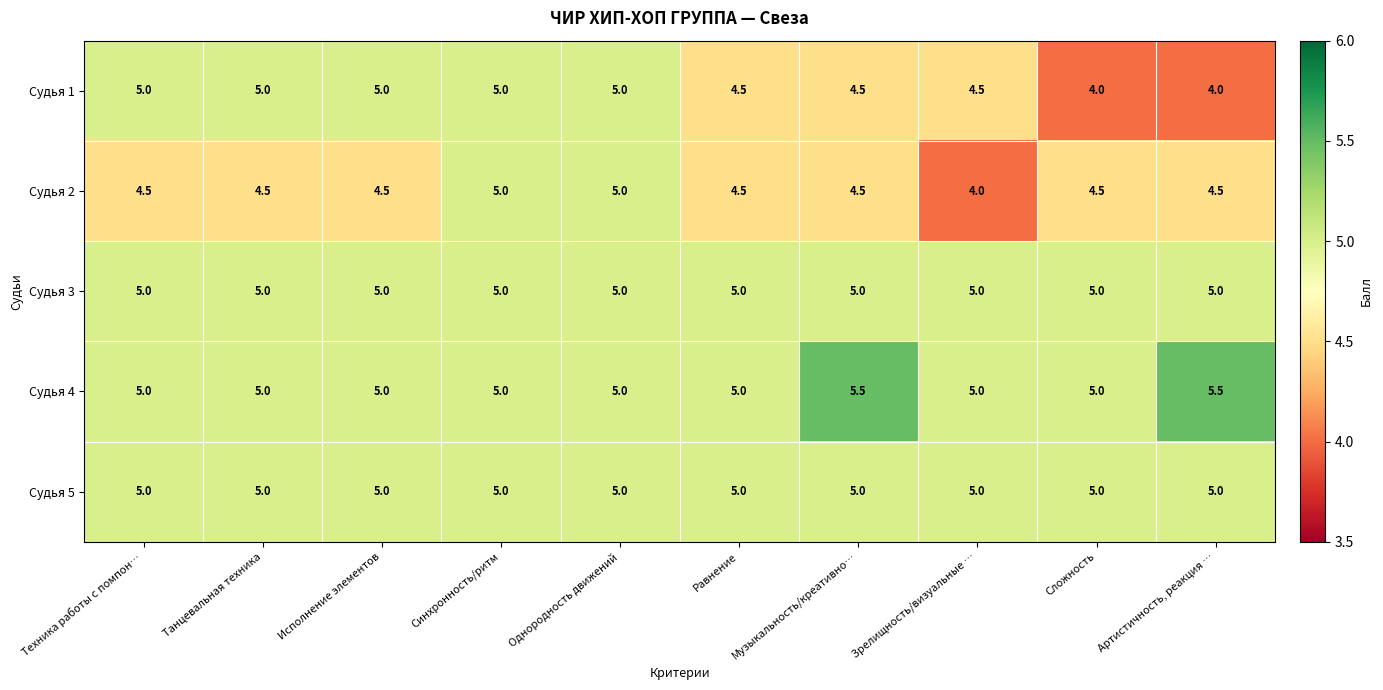

What value does the Судья 4 series have at Синхронность/ритм?

5.0